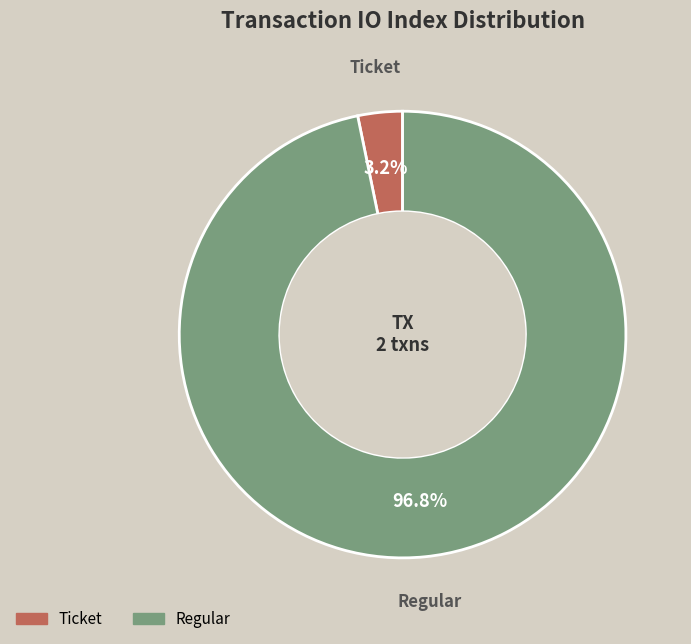

Rank the categories by value from highest to lowest.

Regular, Ticket